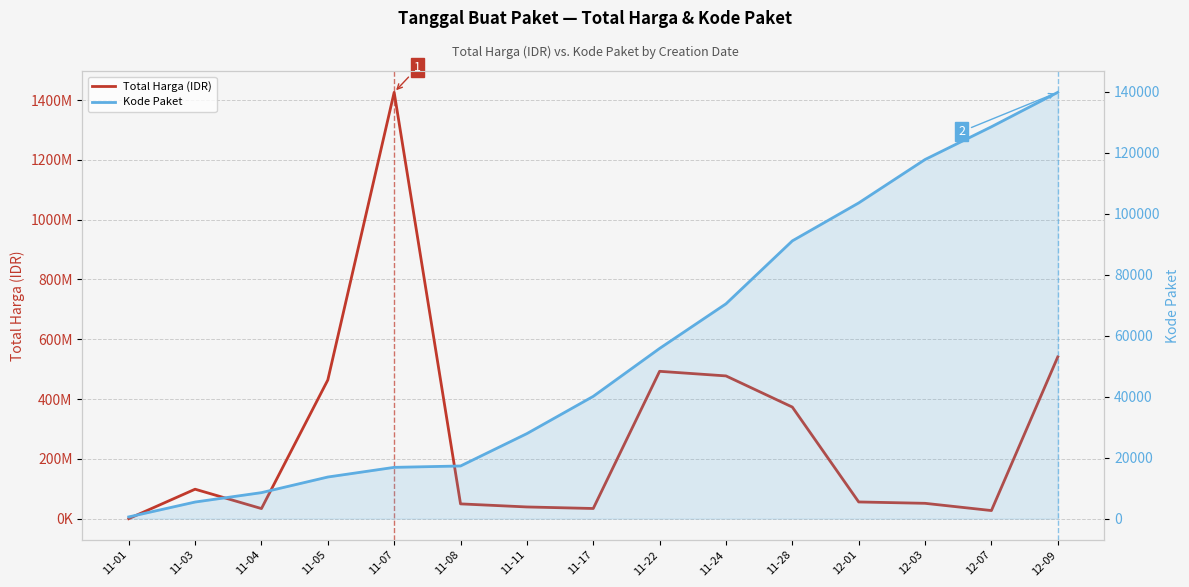

At which label is Total Harga (IDR) closest to 713100750?

12-09